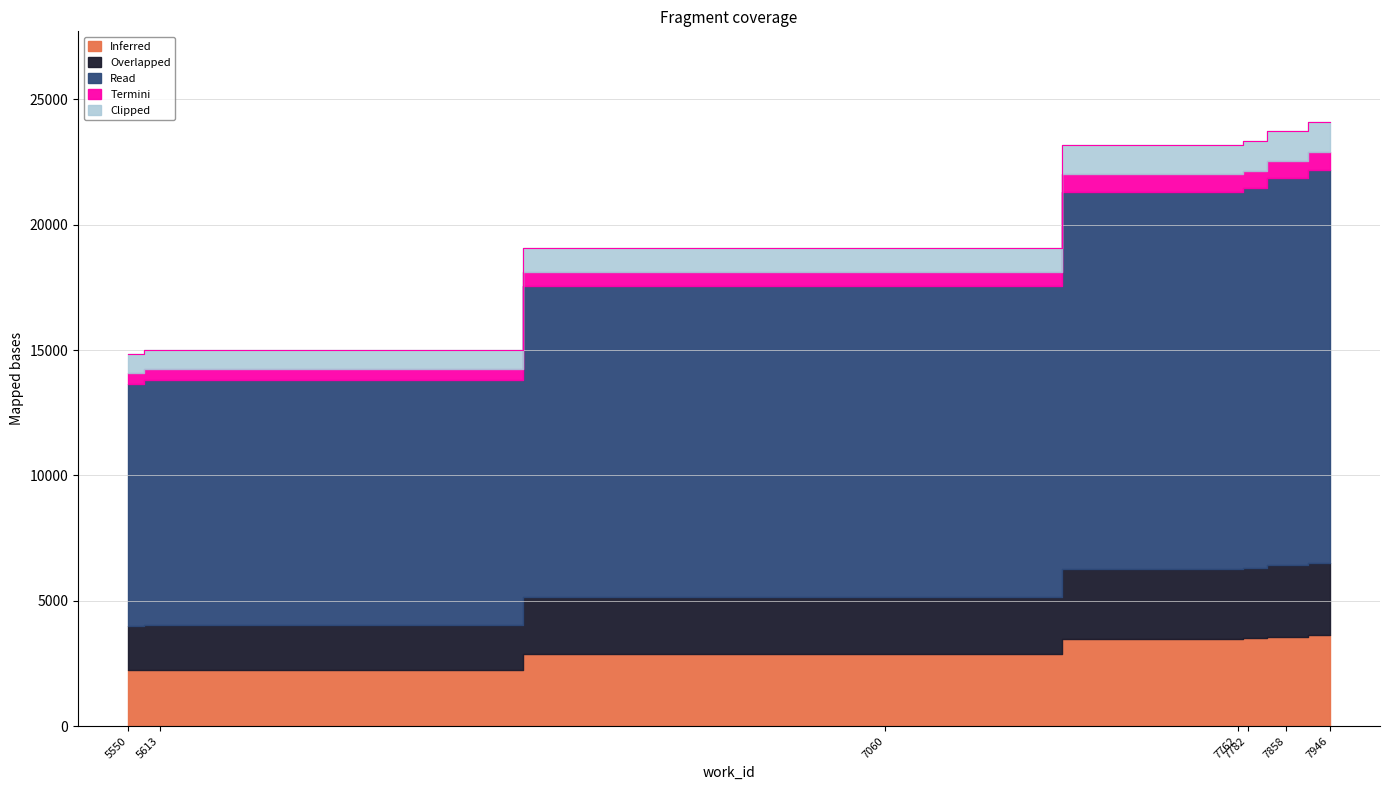

List the labels in order of value, largest first.

7946, 7858, 7782, 7762, 7060, 5613, 5550